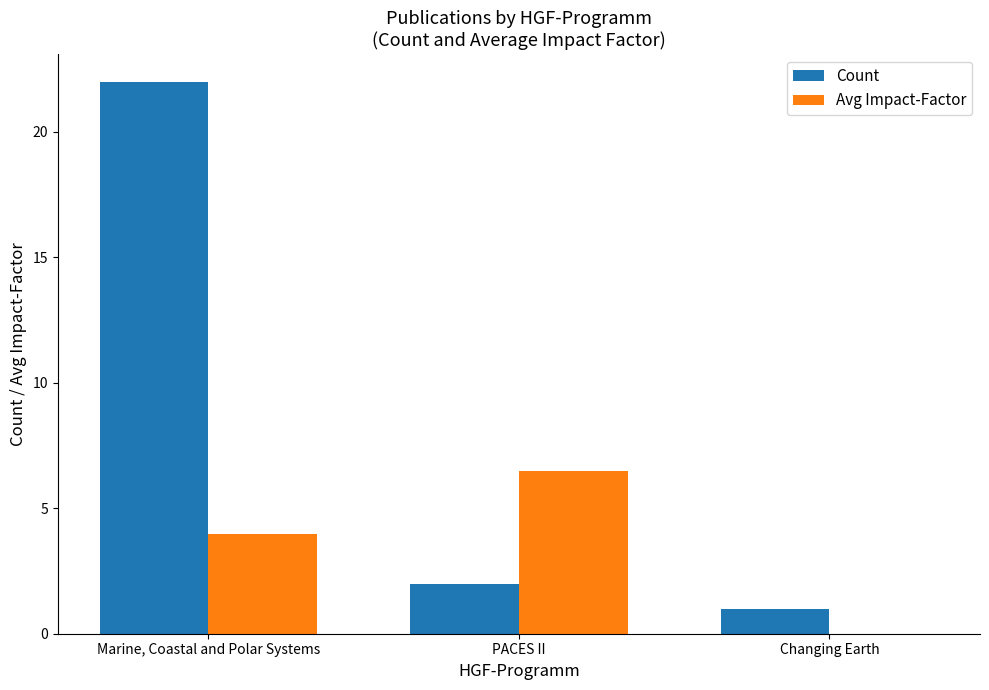

What is the average value of the Avg Impact-Factor series?

3.5